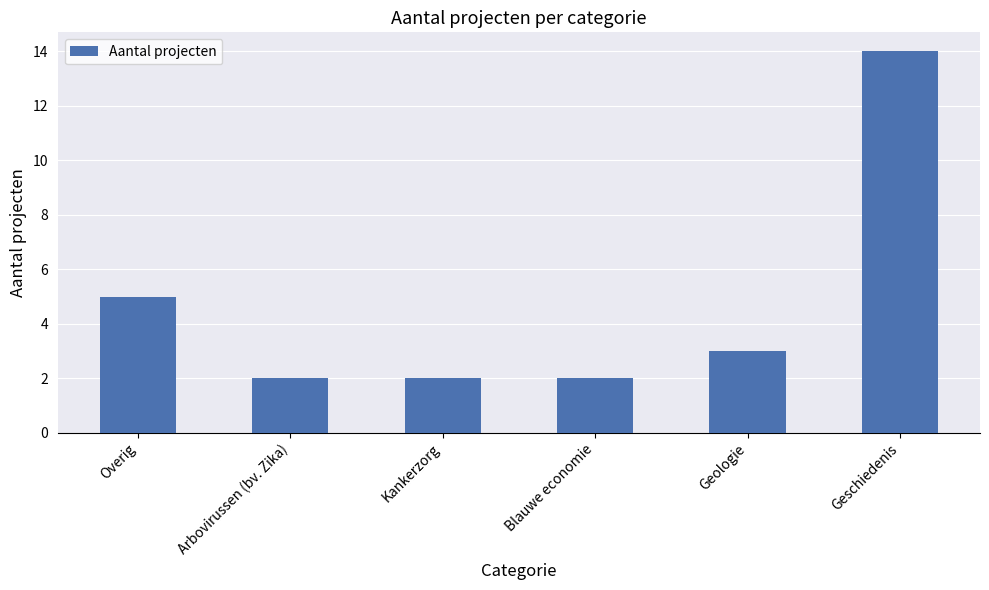

What is the difference between the maximum and second lowest values?

12